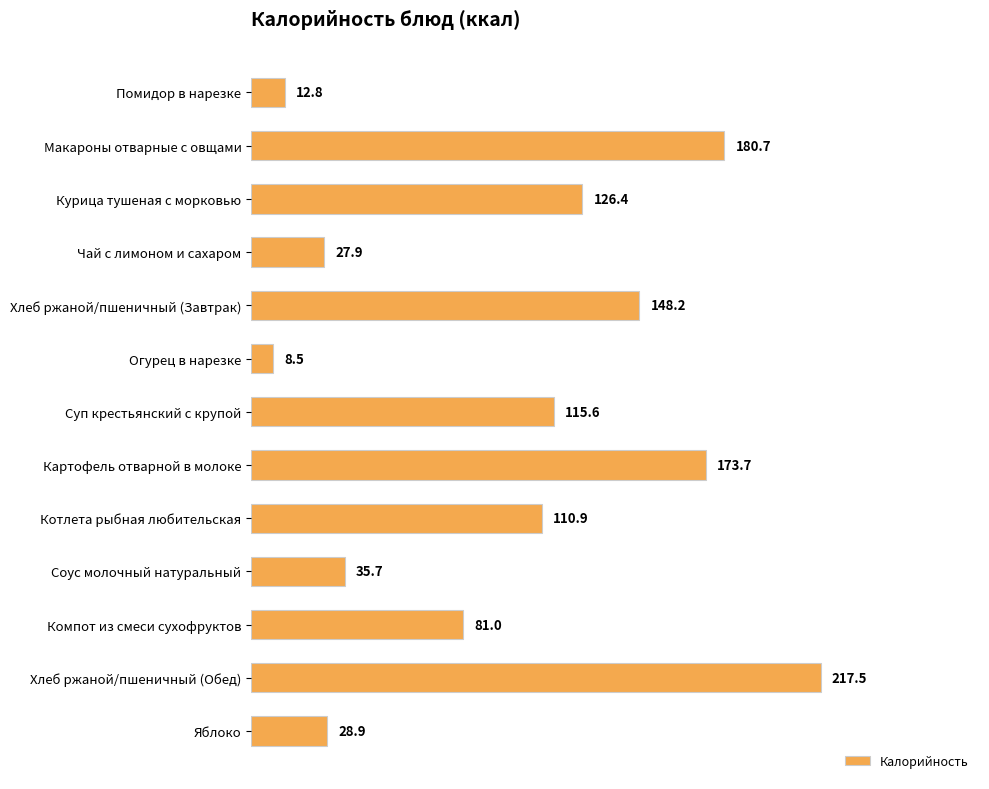

Approximately how many times larger is the value at Макароны отварные с овщами compared to Соус молочный натуральный?

5.1